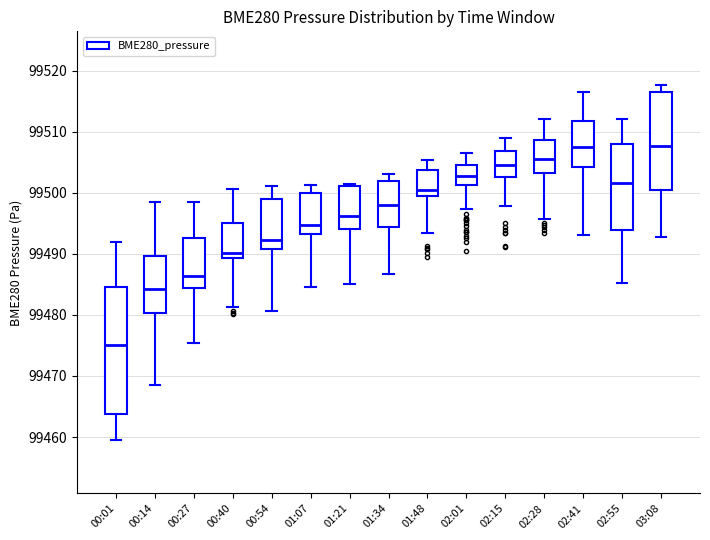

Which box is the tallest, from its lower edge to its upper edge?

00:01